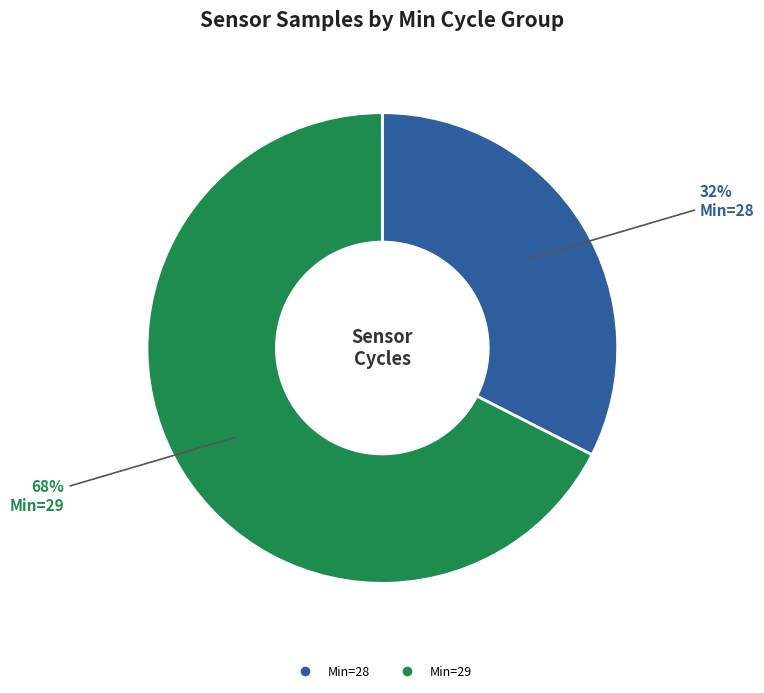

Which slice is the smallest?

28